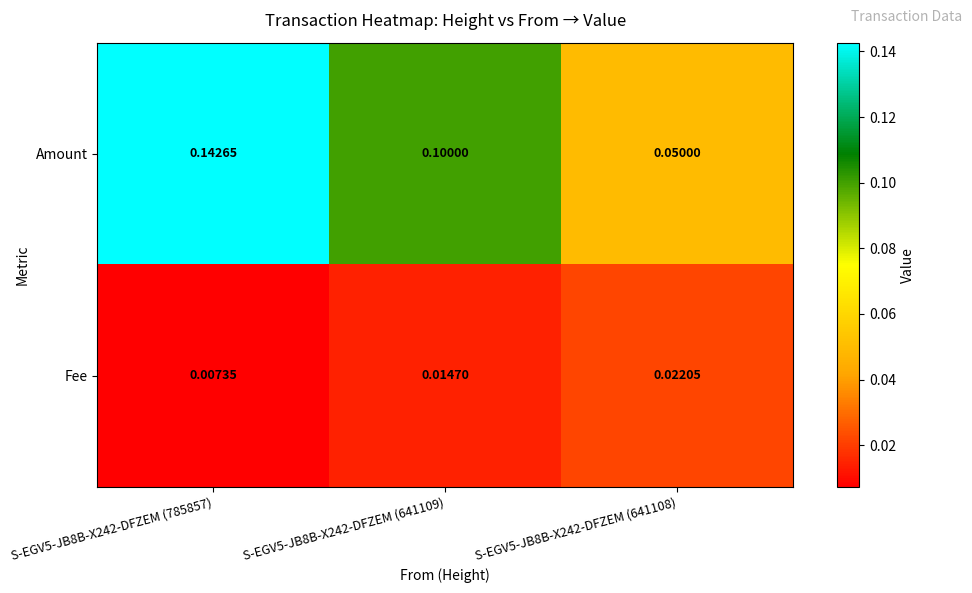

Rank the series by their average value, from lowest to highest.

Fee, Amount